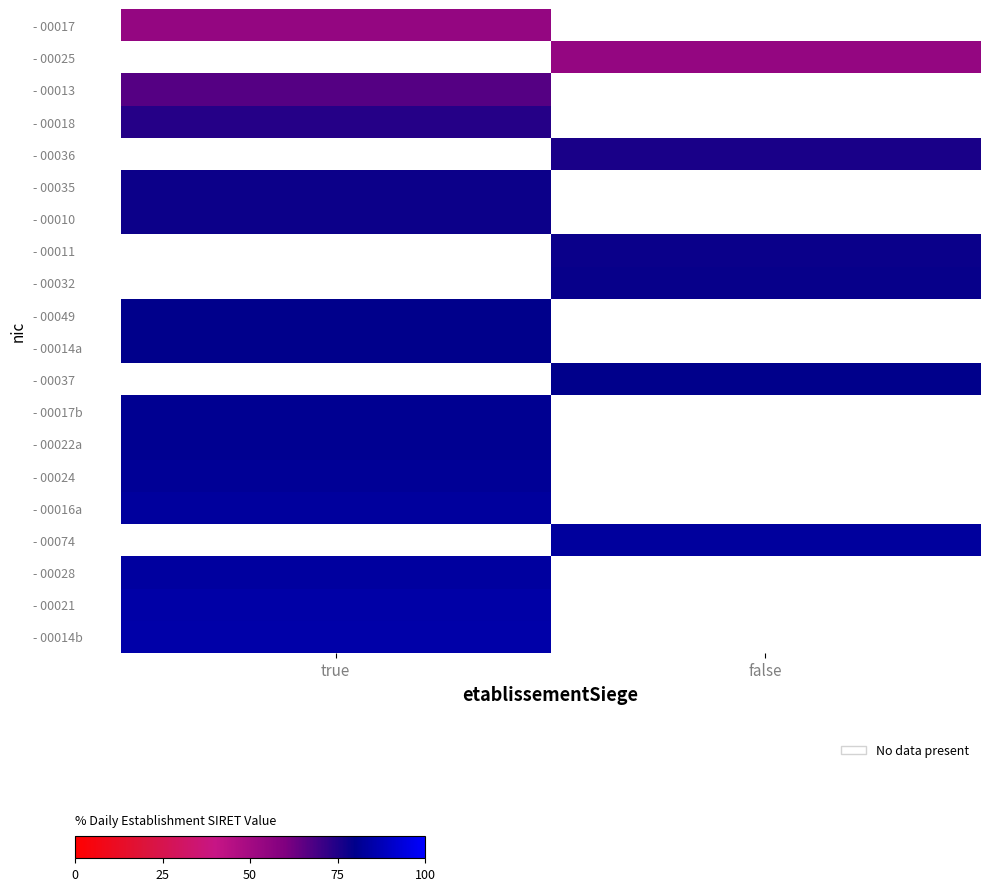

Which label corresponds to the smallest value in the chart?

true